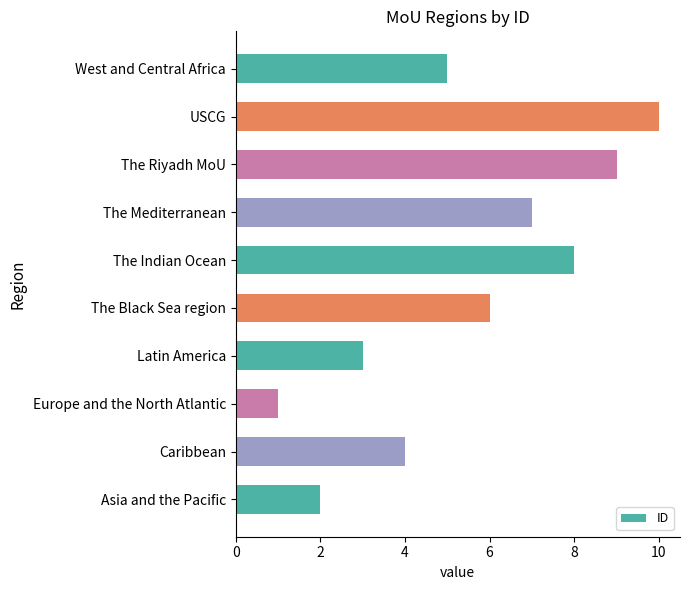

What is the difference between the maximum and second lowest values?

8